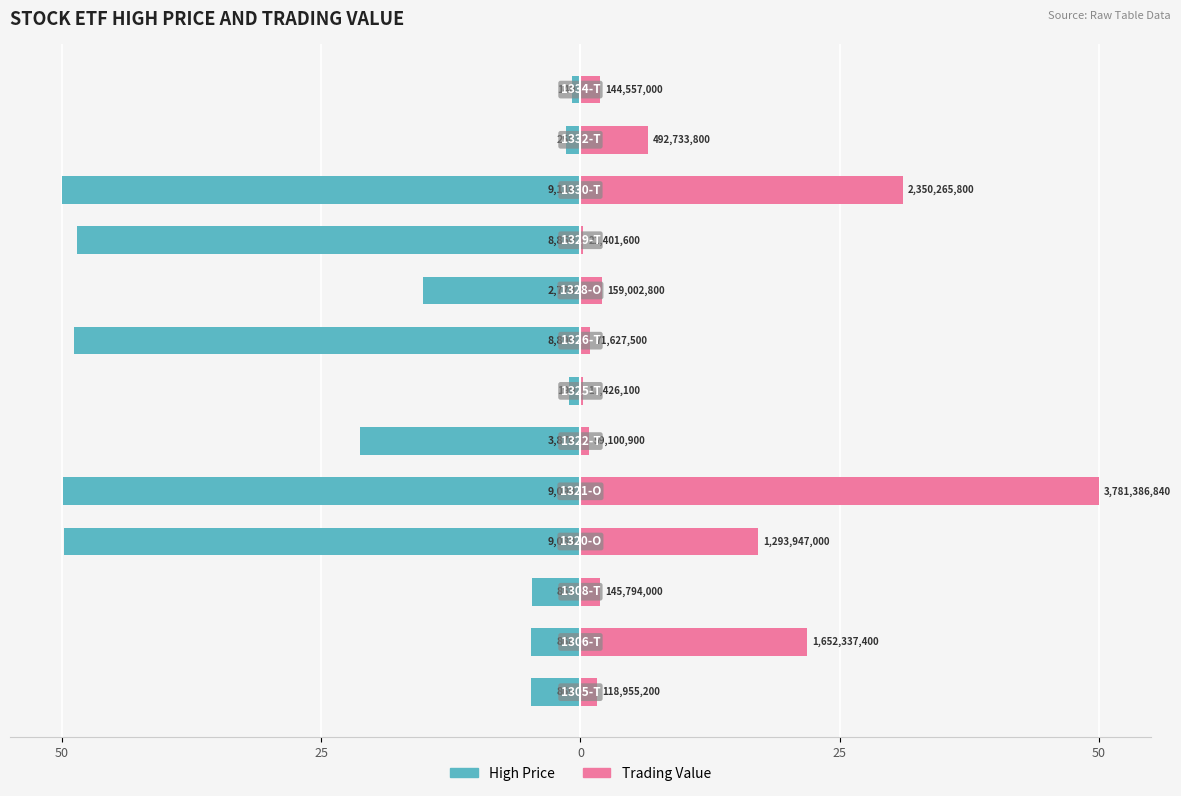

How many bars are there in each group?

2